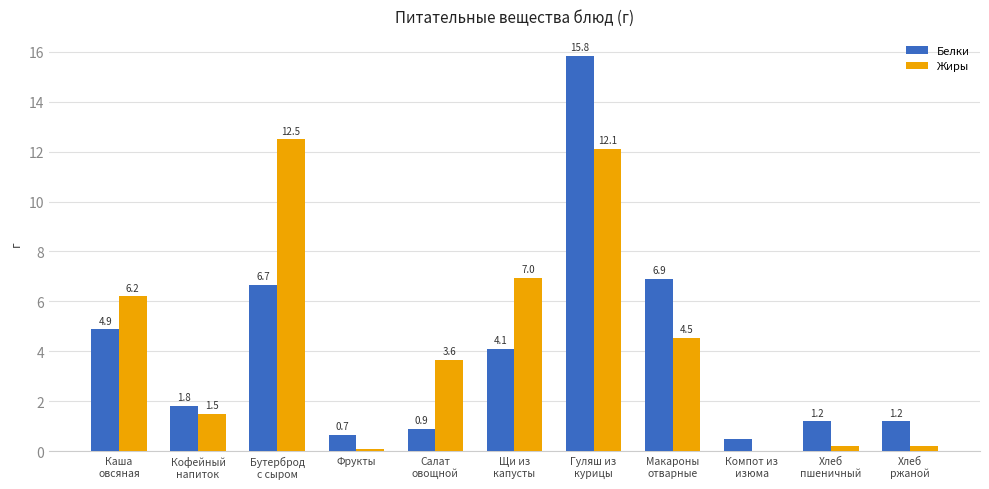

True or false: Белки has a value of 0.7 at Фрукты.

True